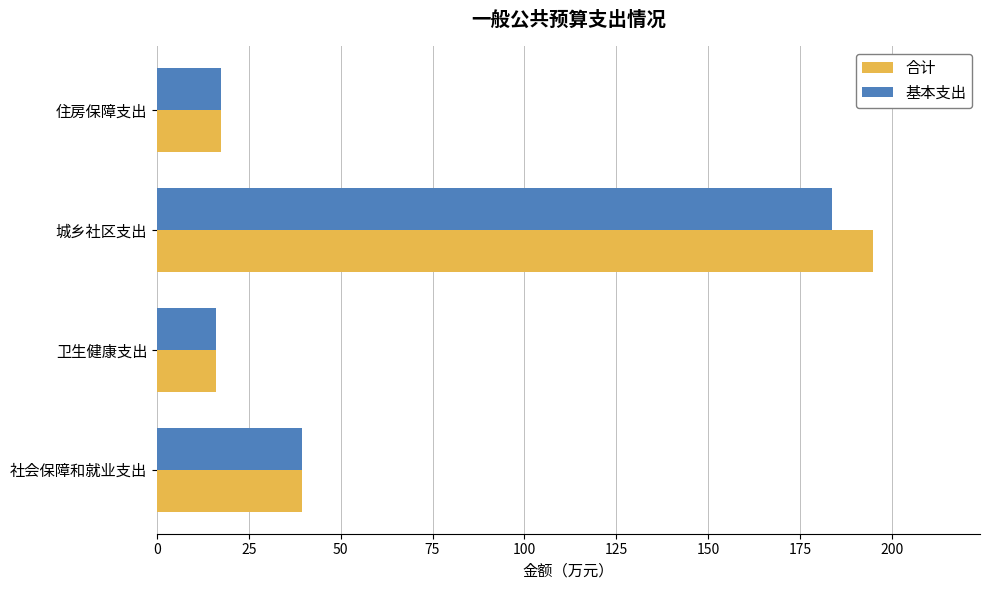

Which series has the largest range (max minus min)?

合计